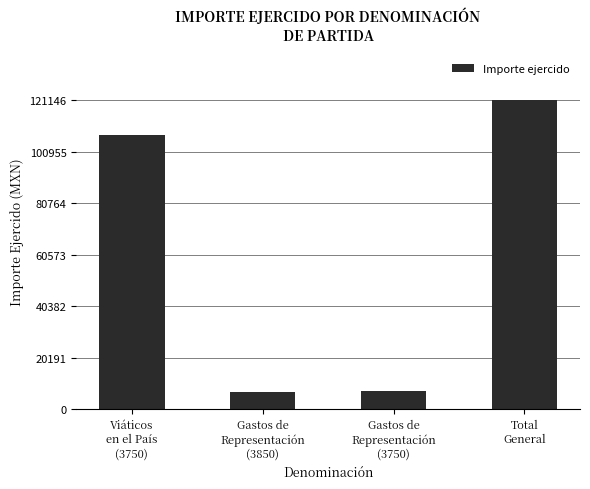

What is the change in value from Gastos de
Representación
(3750) to Total
General?

+114054.7